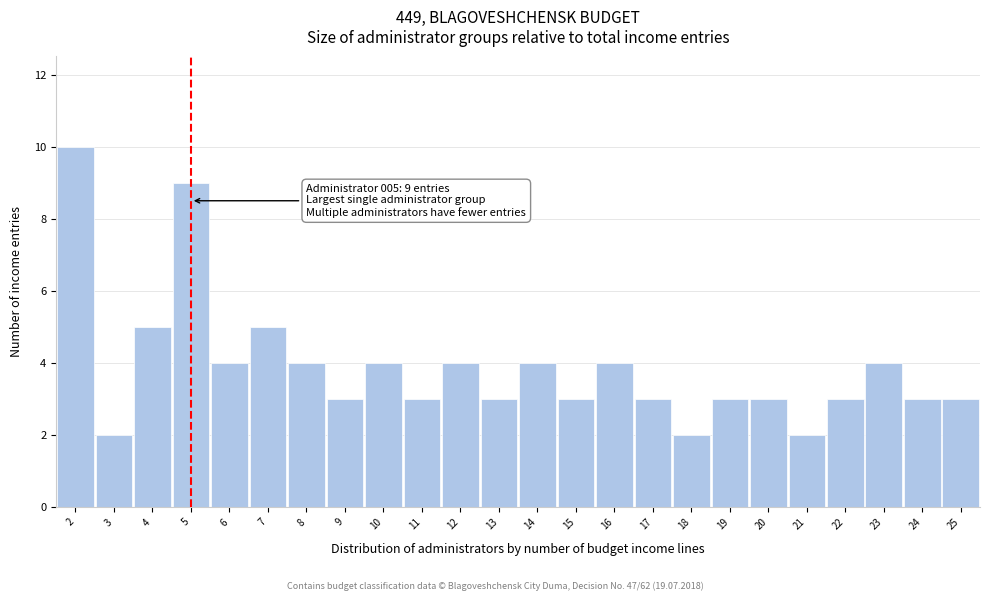

Reading left to right, extract all data points from this chart.

10	2	5	9	4	5	4	3	4	3	4	3	4	3	4	3	2	3	3	2	3	4	3	3